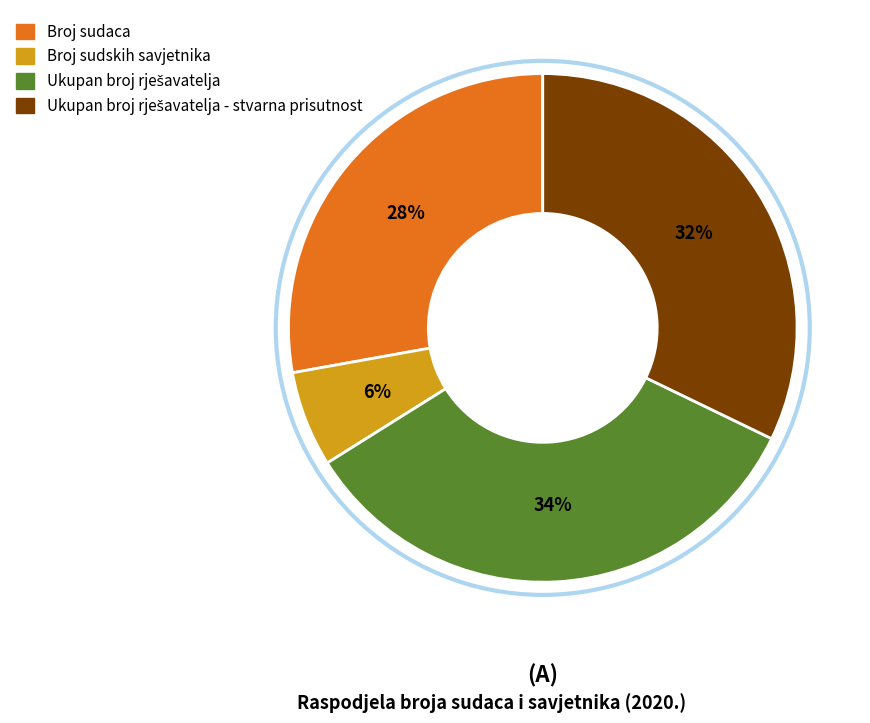

To the nearest percent, what is the difference between the largest and smallest slice percentages?

28%